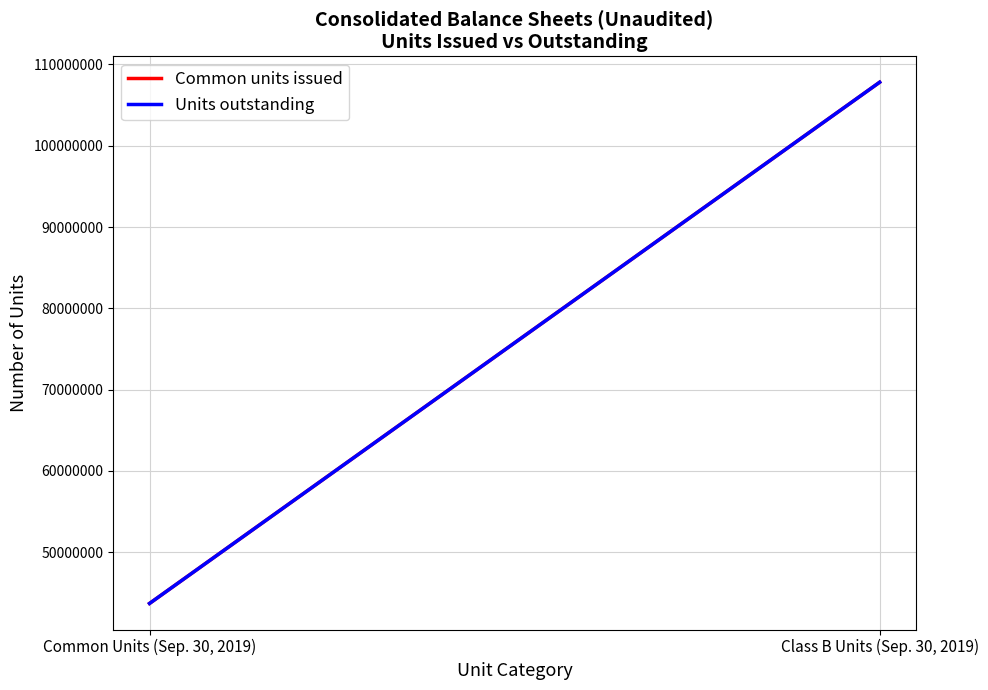

True or false: Units outstanding has a value of 19089668 at Common Units (Sep. 30, 2019).

False